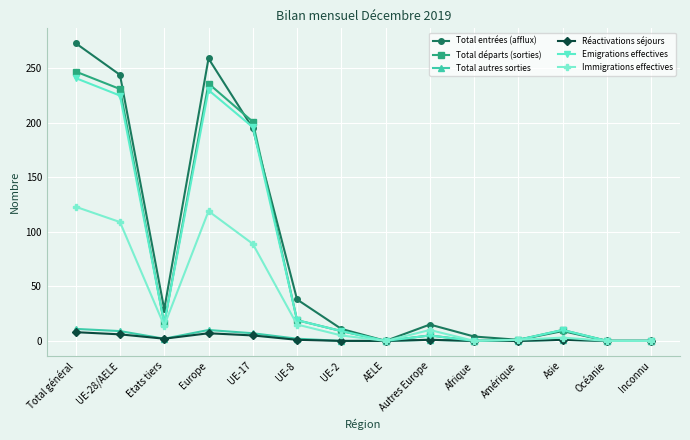

True or false: Emigrations effectives has more than 2 points higher than both neighbors.

True